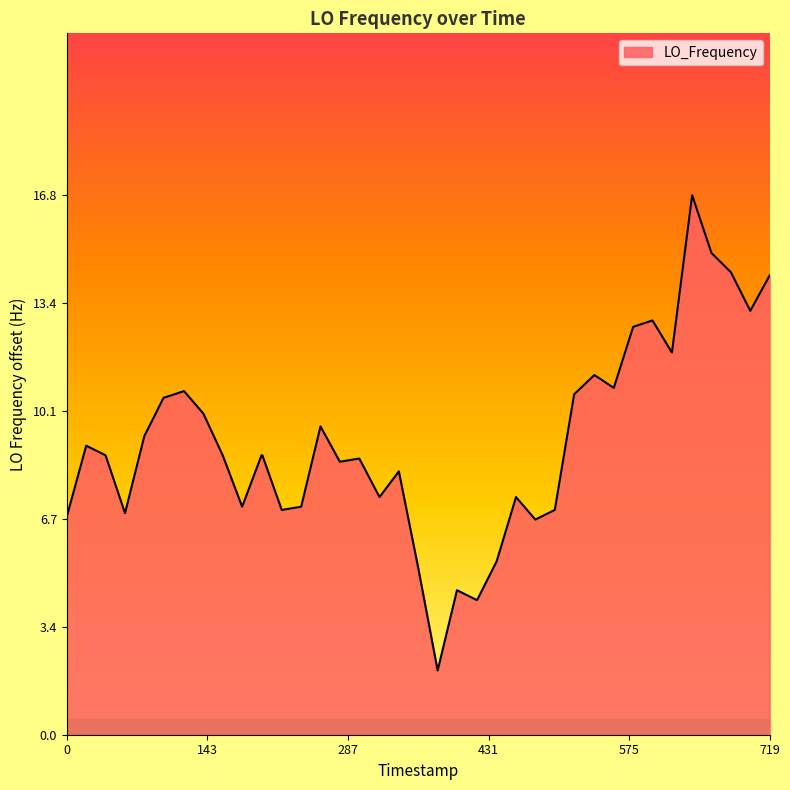

What is the difference between the maximum and minimum values?

14.8